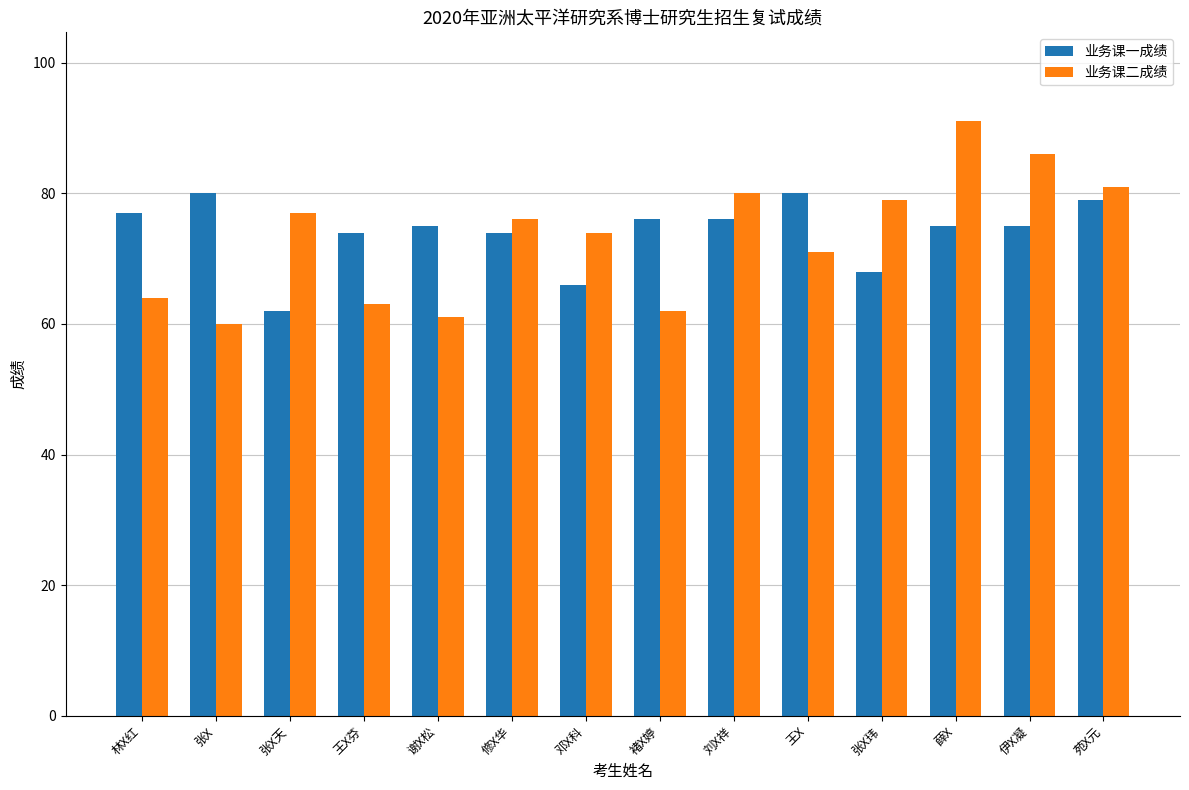

What is the difference between the maximum and minimum values in the 业务课一成绩 series?

18